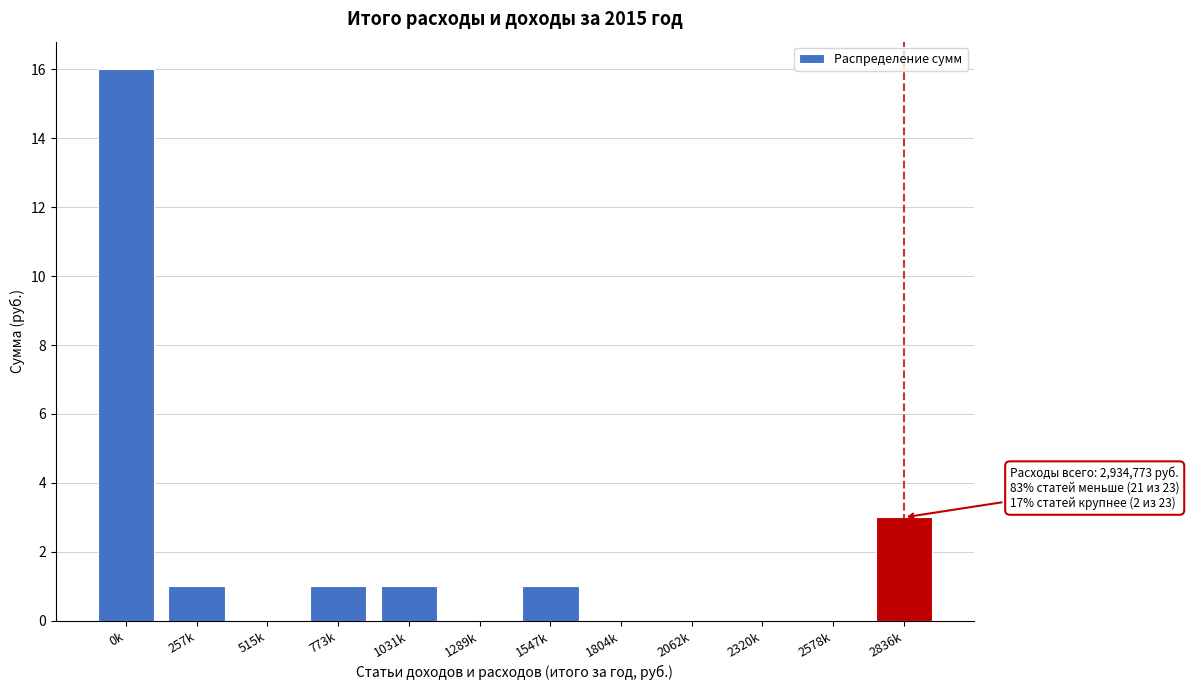

Reading right to left, transcribe all the data shown in this chart.

2836k=3	2578k=0	2320k=0	2062k=0	1804k=0	1547k=1	1289k=0	1031k=1	773k=1	515k=0	257k=1	0k=16